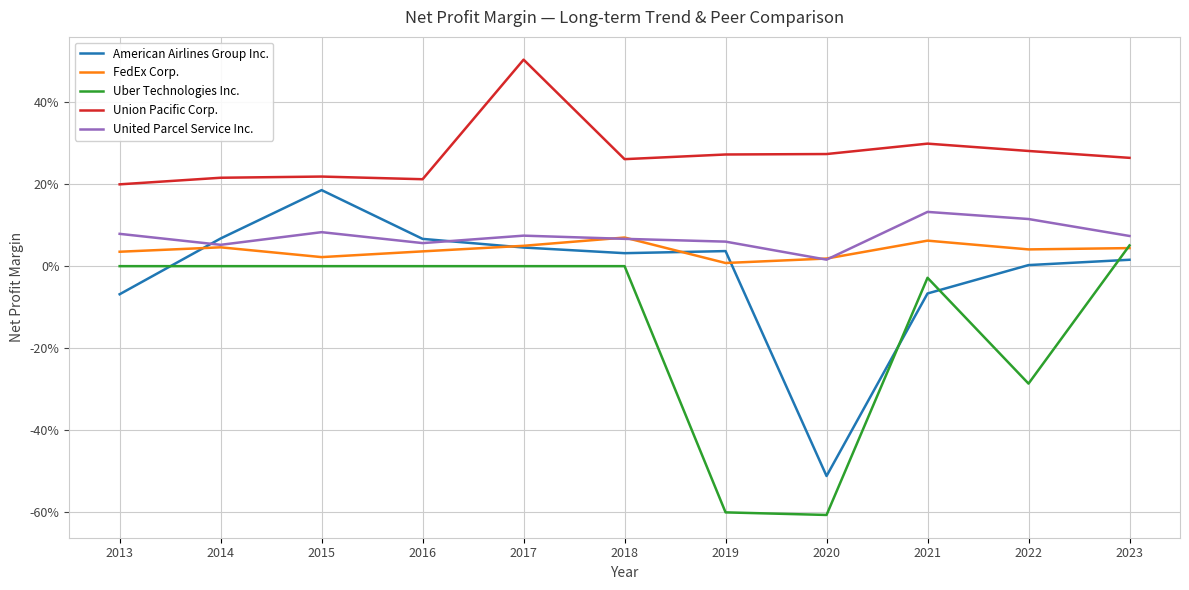

What are all the series names shown in the legend?

American Airlines Group Inc., FedEx Corp., Uber Technologies Inc., Union Pacific Corp., United Parcel Service Inc.